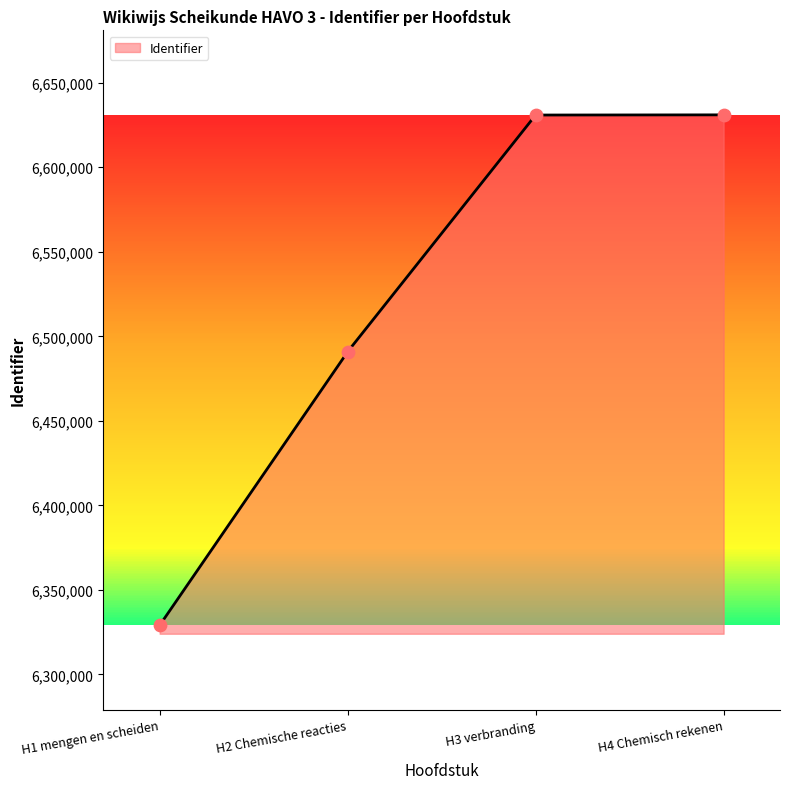

What is the ratio of the value at H4 Chemisch rekenen to the value at H2 Chemische reacties?

1.0